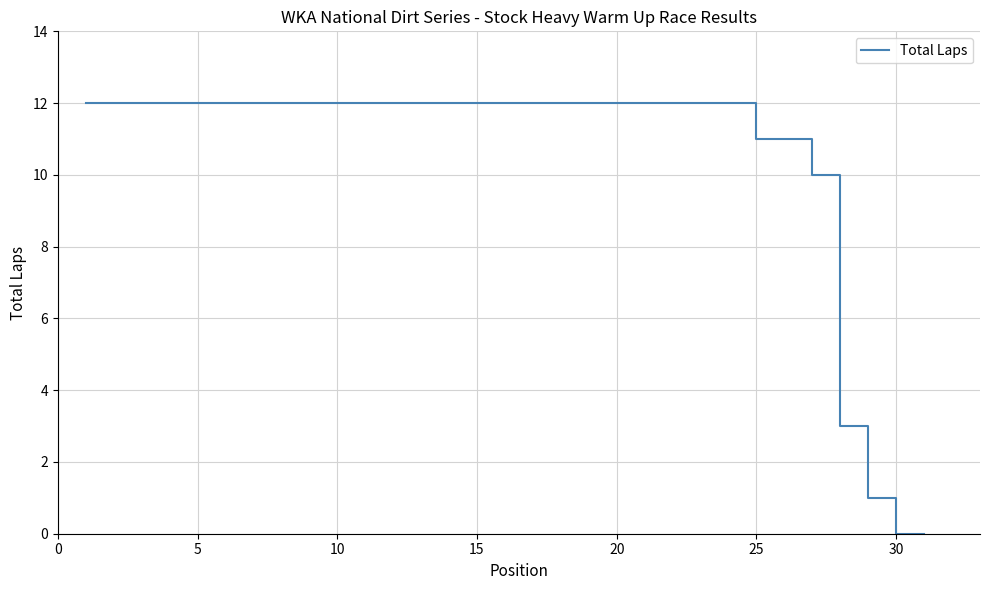

What is the greatest value displayed?

12